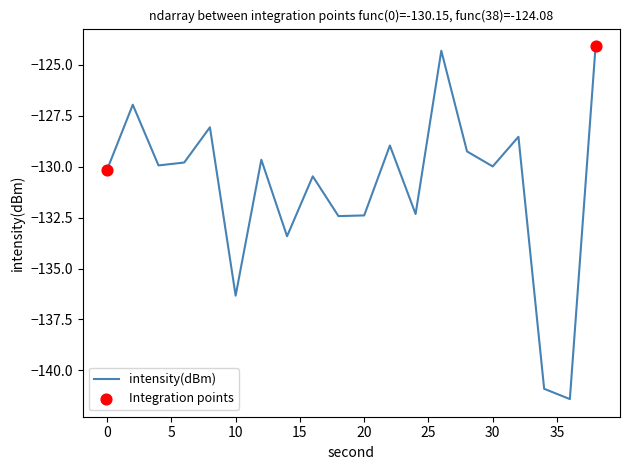

What is the difference between the maximum and minimum values?

17.3